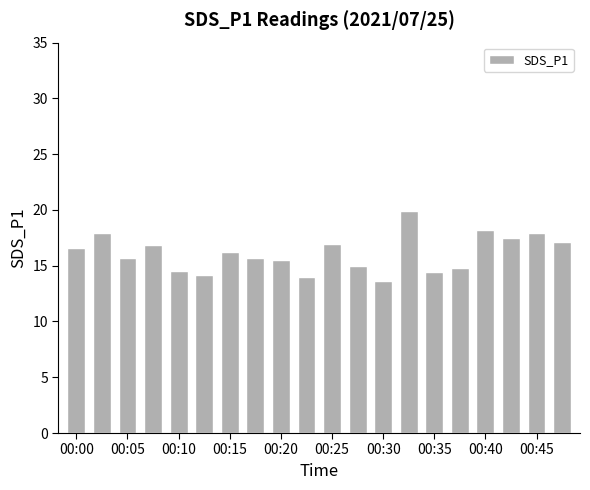

What is the average value?

16.1